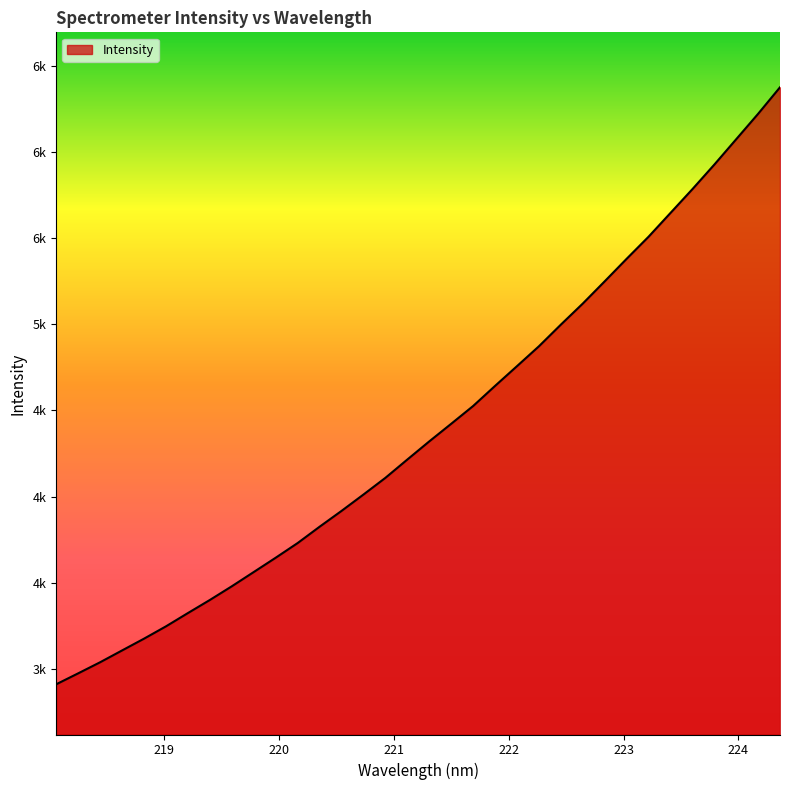

Does the chart display data point markers on the line(s)?

No